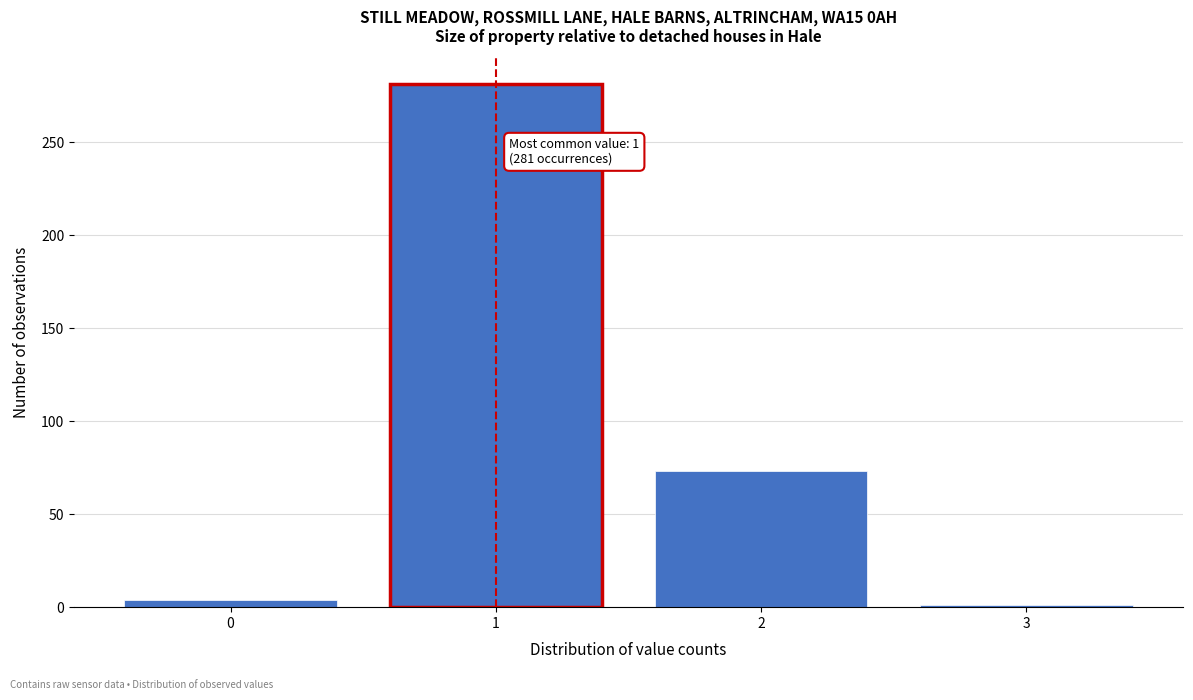

Reading left to right, list all the values displayed in this chart.

0=4	1=281	2=73	3=1